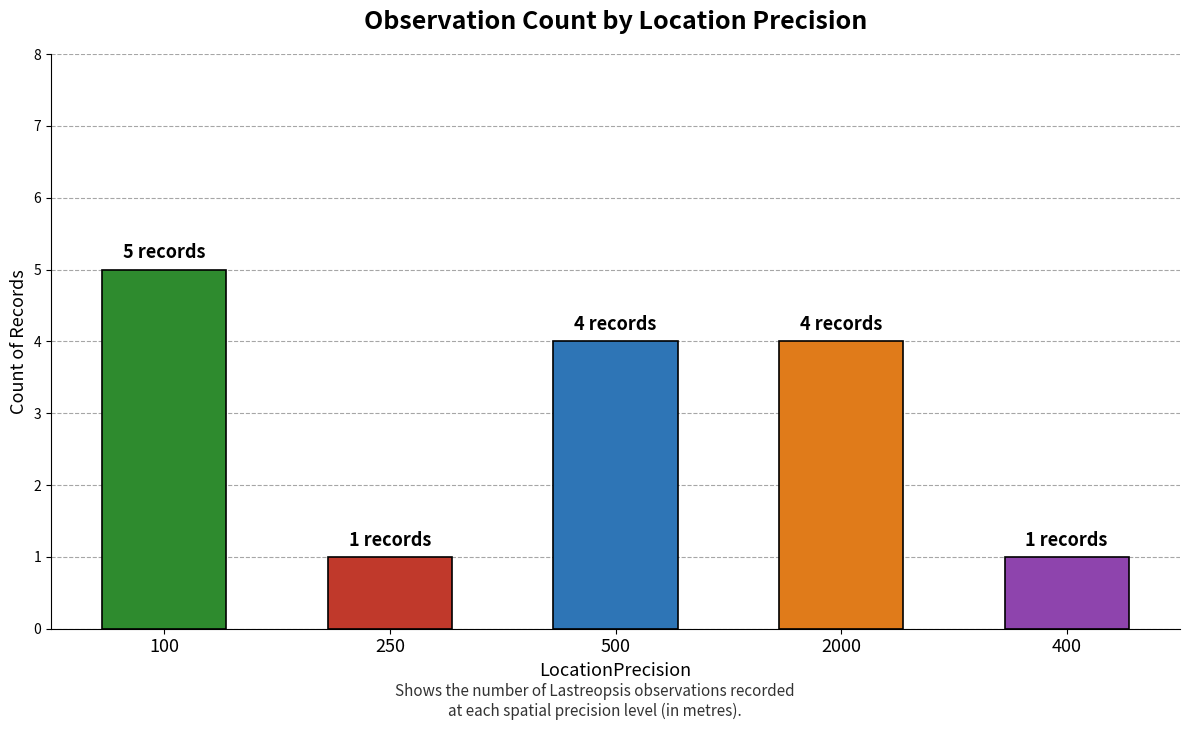

How many series are shown in this chart?

1